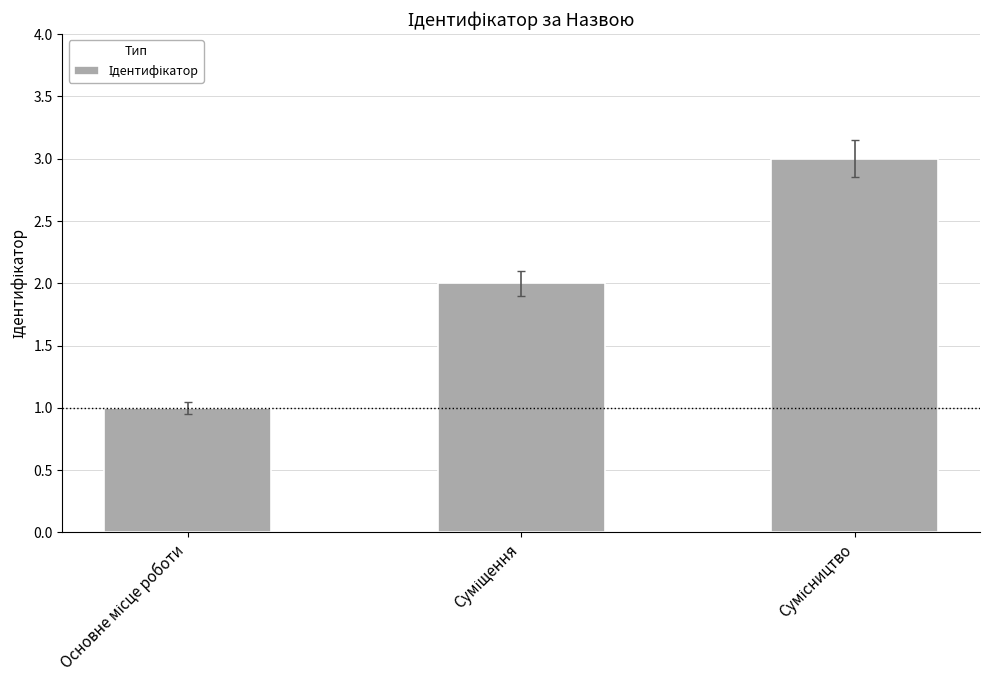

What is the greatest value displayed?

3